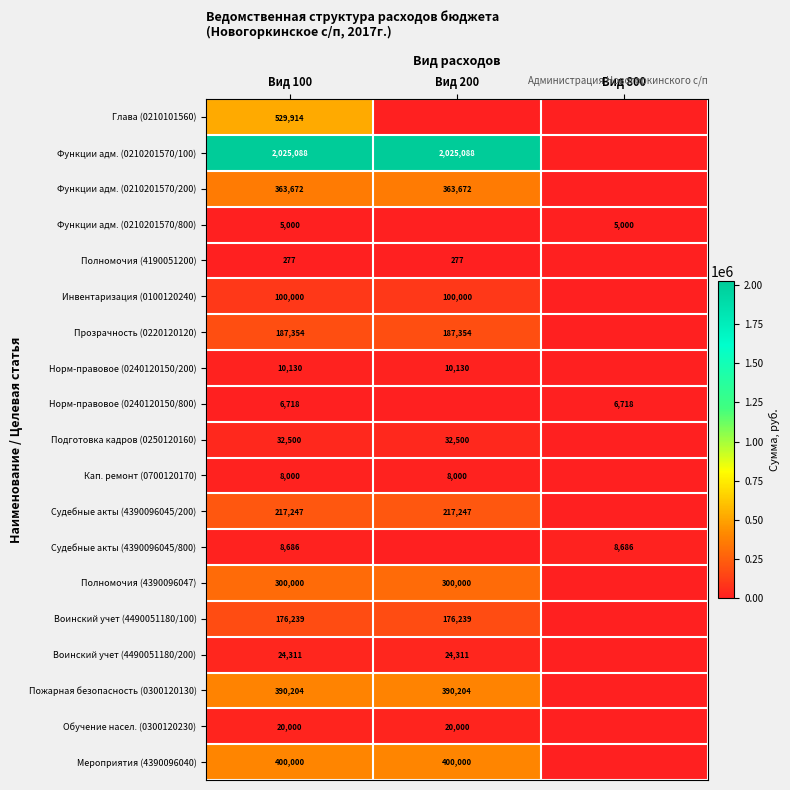

Which category has the lowest value across all series?

Вид 200